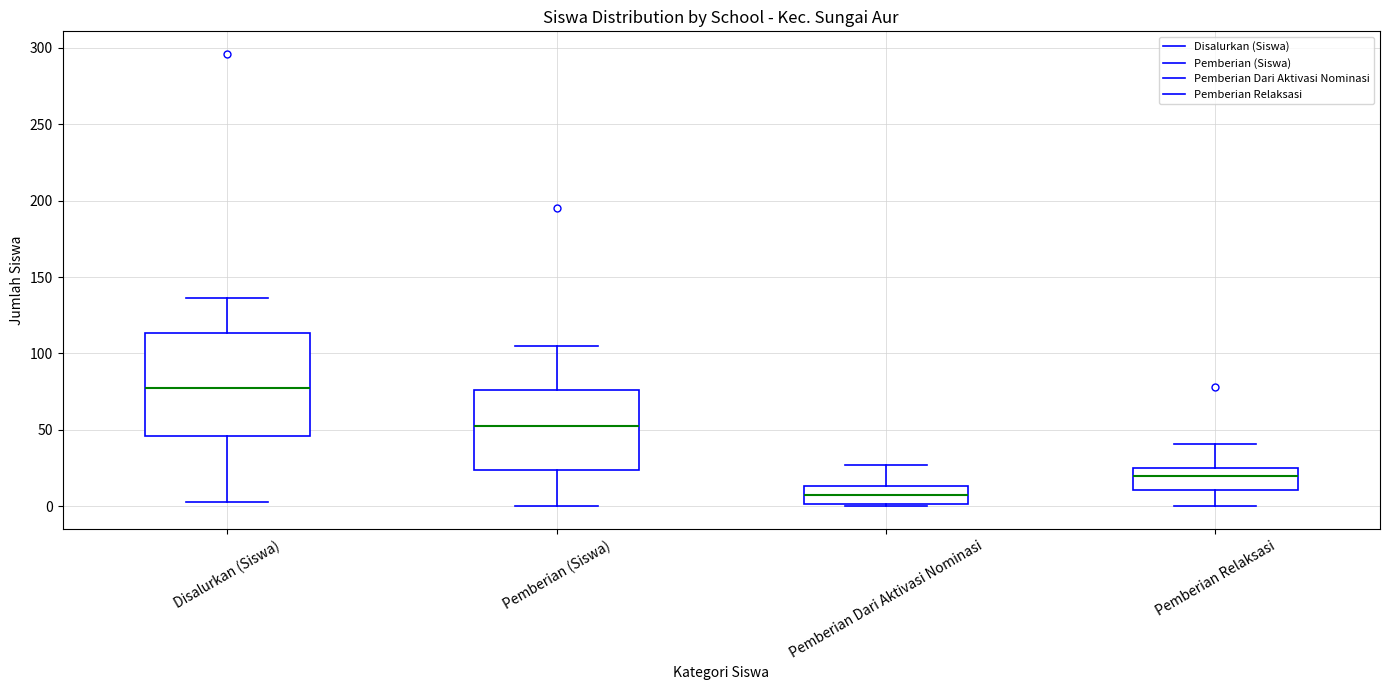

Which box's median line is the lowest?

Pemberian Dari Aktivasi Nominasi